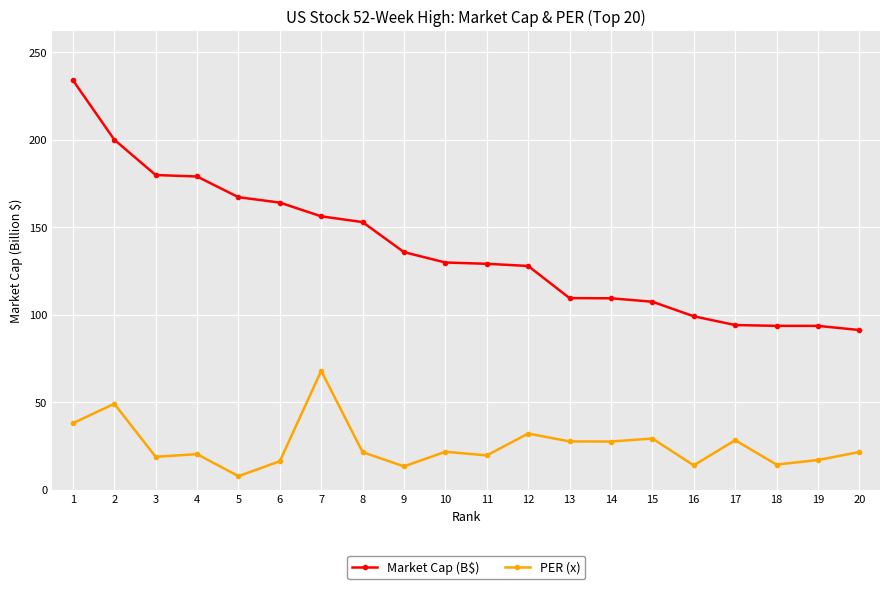

True or false: PER (x) and Market Cap (B$) cross at least once.

False